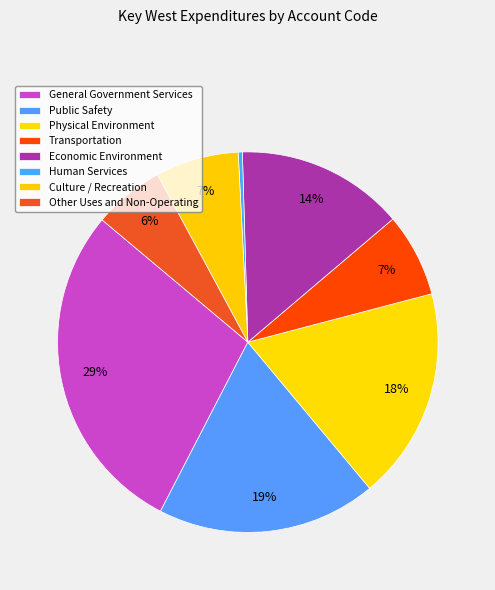

What is the change in value from Public Safety to Culture / Recreation?

-13185244